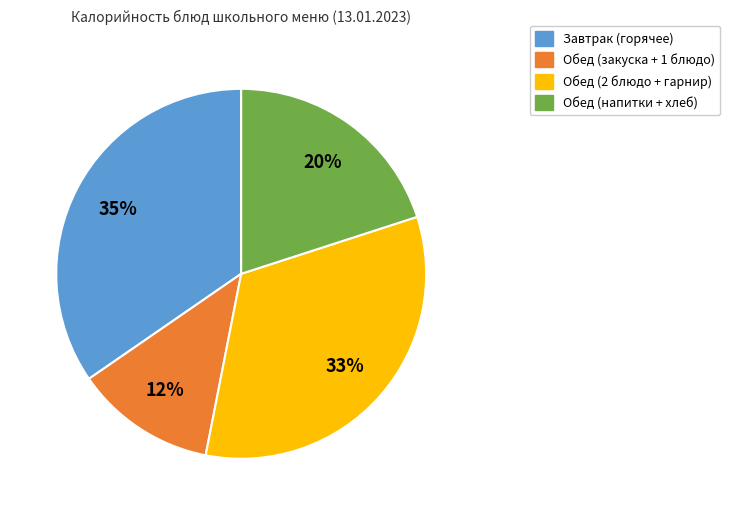

Is there a majority slice in this chart?

No